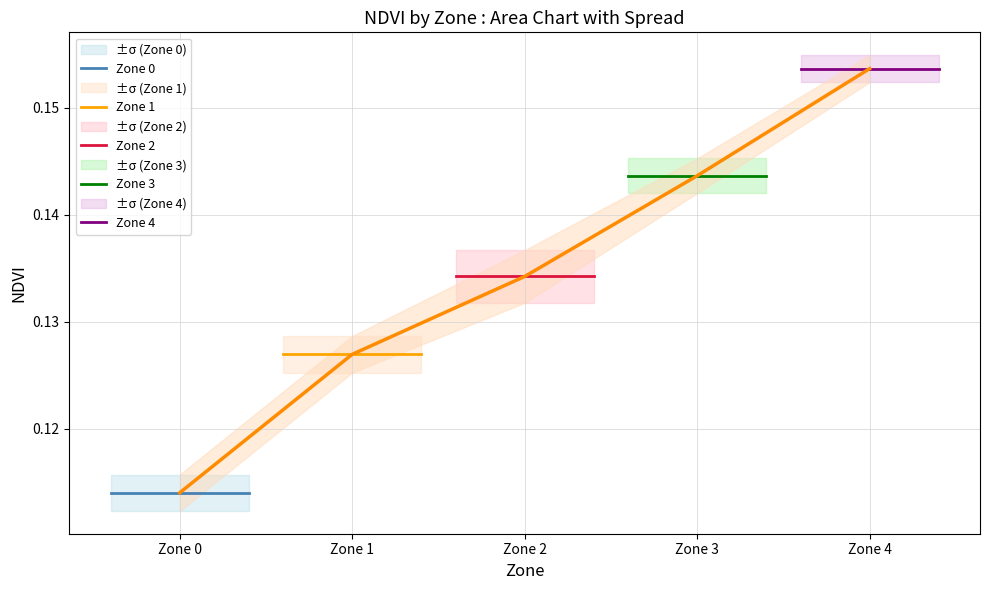

Count the number of data series in this chart.

5